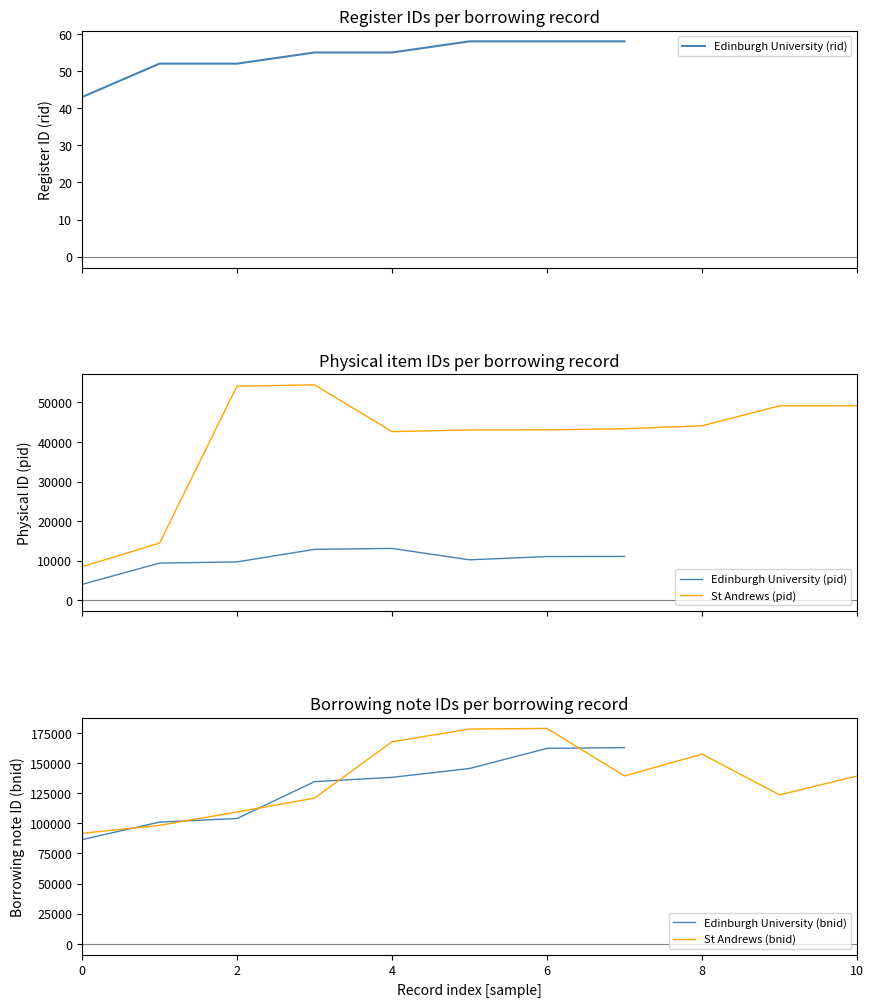

What is the minimum value for Edinburgh University (rid)?

43